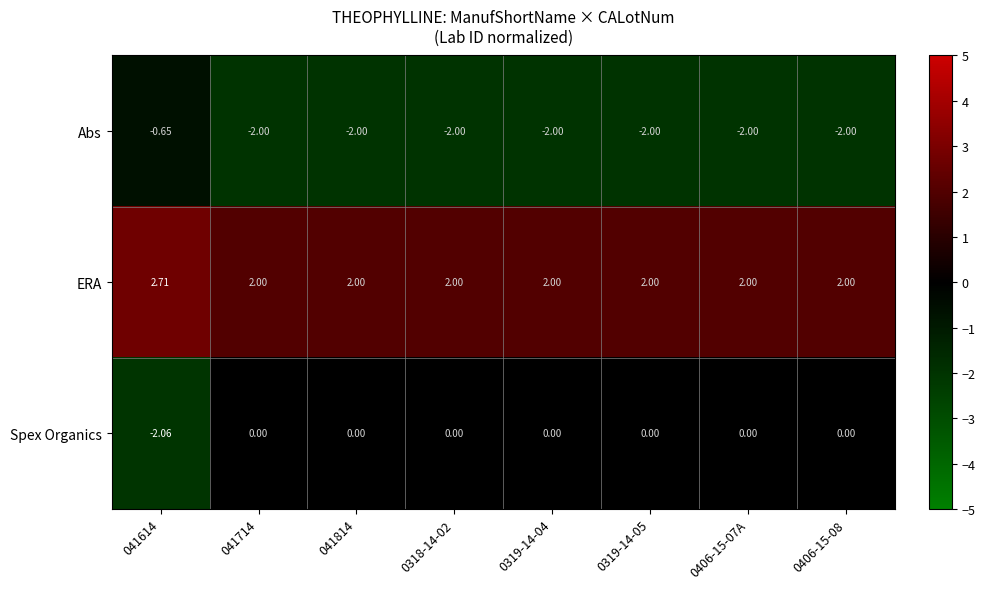

At 0406-15-08, list the series in order from smallest to largest.

Abs, Spex Organics, ERA